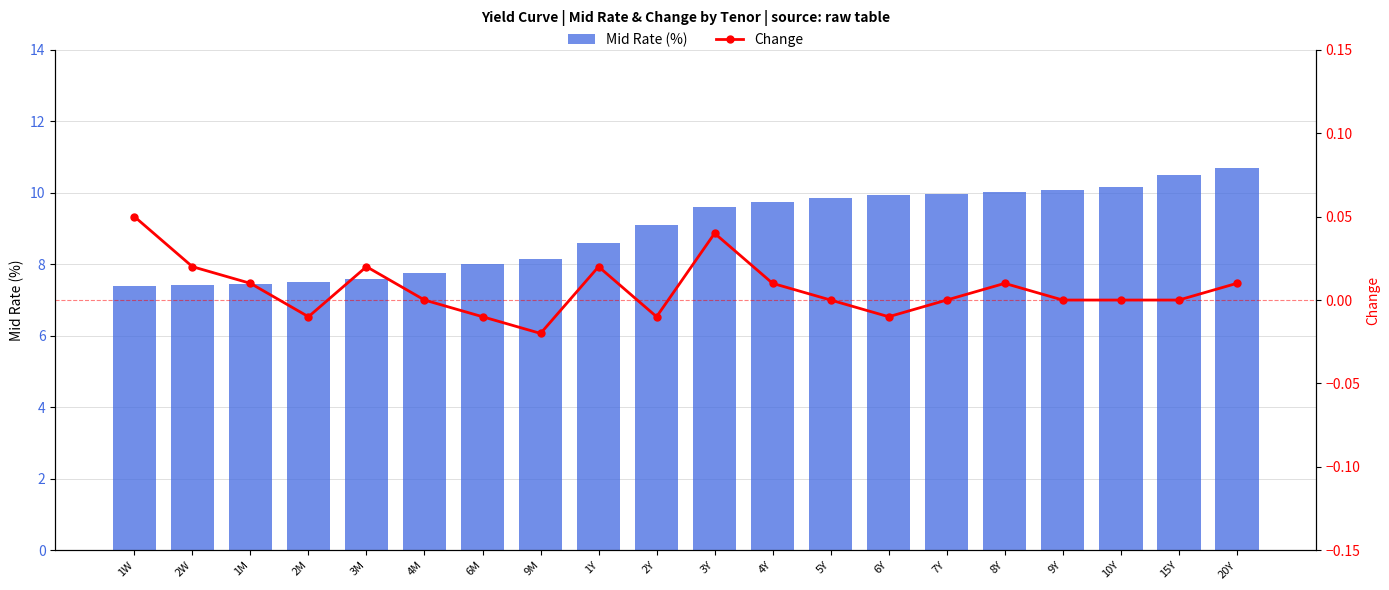

Reading left to right, extract all data points from this chart.

Mid Rate (%): 1W=7.4	2W=7.4	1M=7.4	2M=7.5	3M=7.6	4M=7.8	6M=8.0	9M=8.1	1Y=8.6	2Y=9.1	3Y=9.6	4Y=9.8	5Y=9.8	6Y=9.9	7Y=10.0	8Y=10.0	9Y=10.1	10Y=10.2	15Y=10.5	20Y=10.7
Change: 1W=0.1	2W=0.0	1M=0.0	2M=-0.0	3M=0.0	4M=0.0	6M=-0.0	9M=-0.0	1Y=0.0	2Y=-0.0	3Y=0.0	4Y=0.0	5Y=0.0	6Y=-0.0	7Y=0.0	8Y=0.0	9Y=0.0	10Y=0.0	15Y=0.0	20Y=0.0